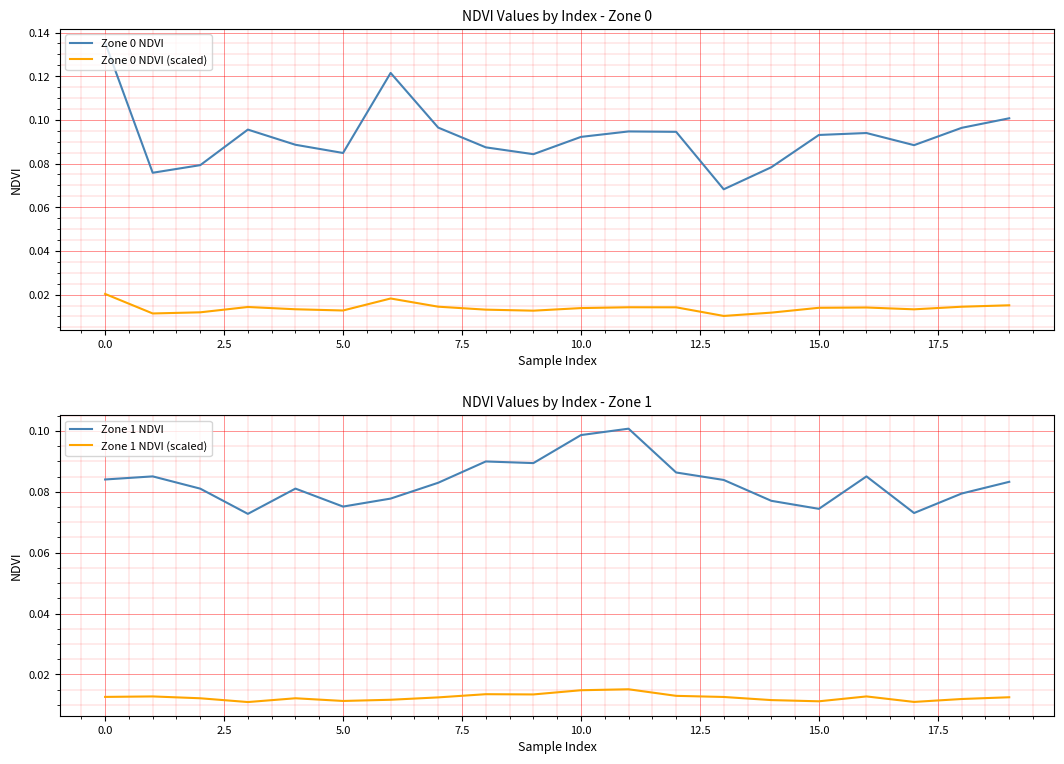

Is it true that Zone 1 NDVI equals 0.1 at 14?

False